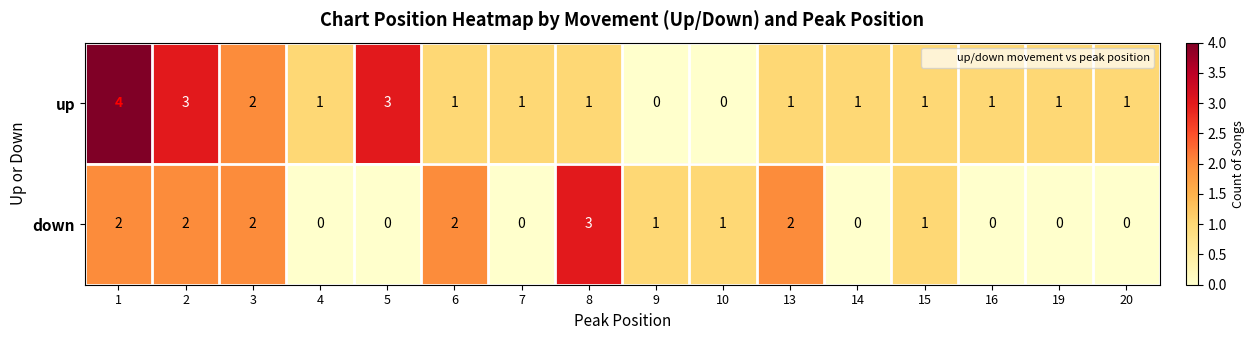

What is the difference between the highest and lowest values at 16?

1